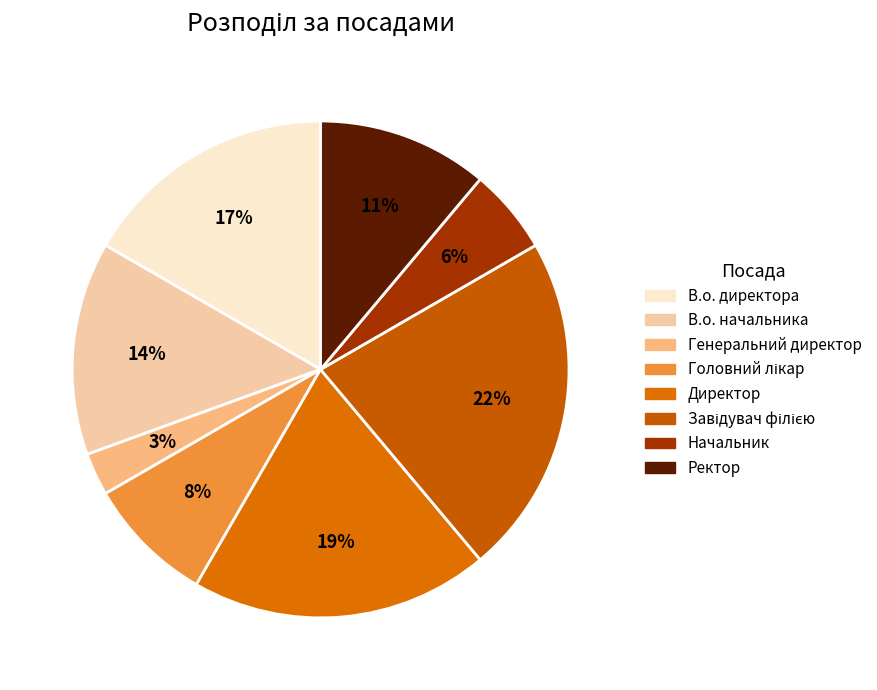

Combined, do Завідувач філією and Головний лікар account for over 50%?

No